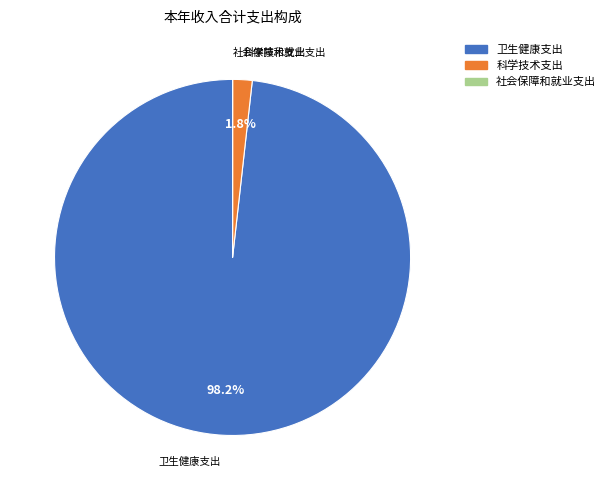

Does any single category account for the majority?

Yes